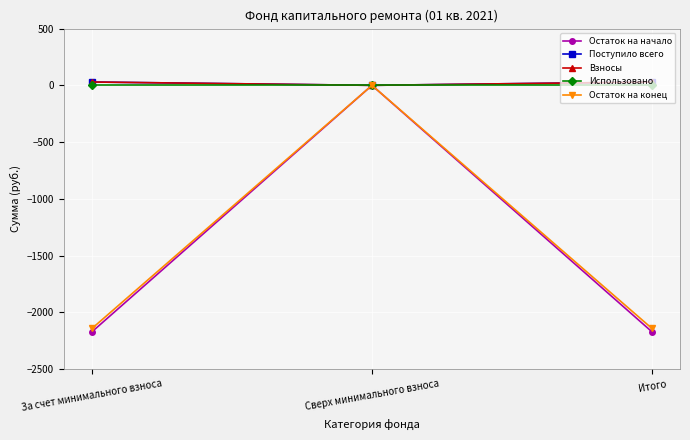

Which label corresponds to the largest value in the chart?

За счет минимального взноса